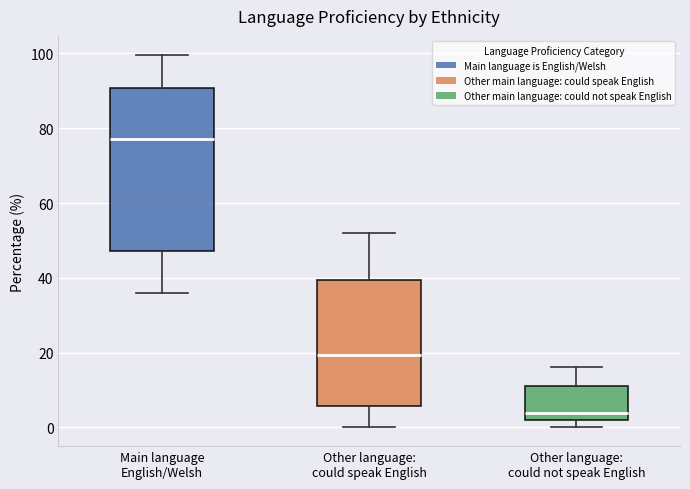

Which box's median line is the highest?

Main language English/Welsh